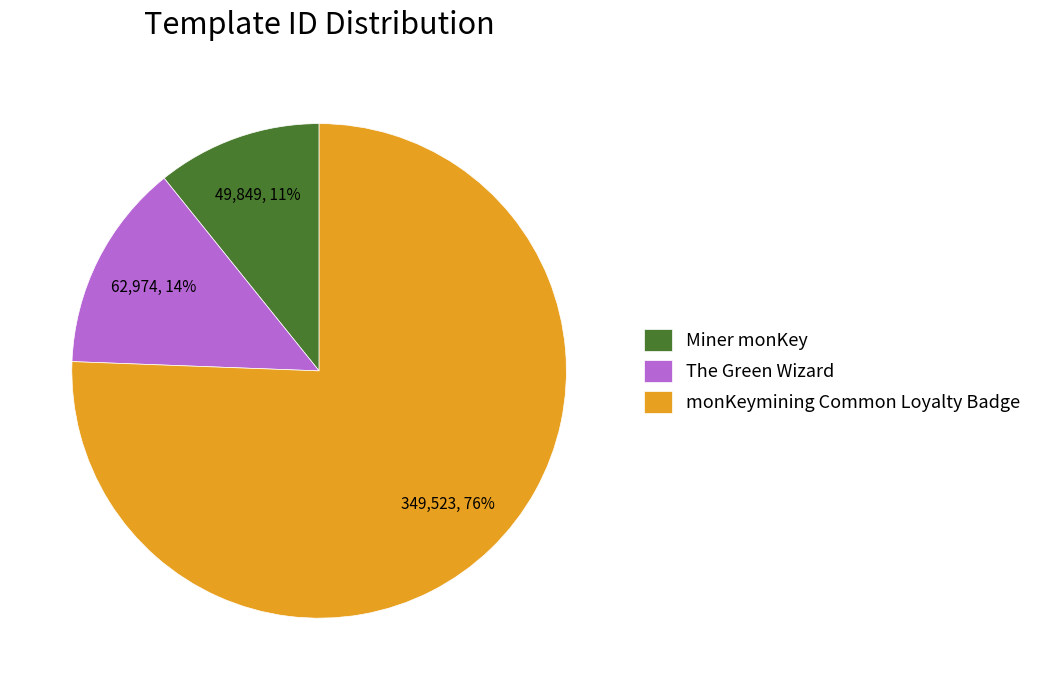

What is the ratio of the value at Miner monKey to the value at The Green Wizard?

0.8